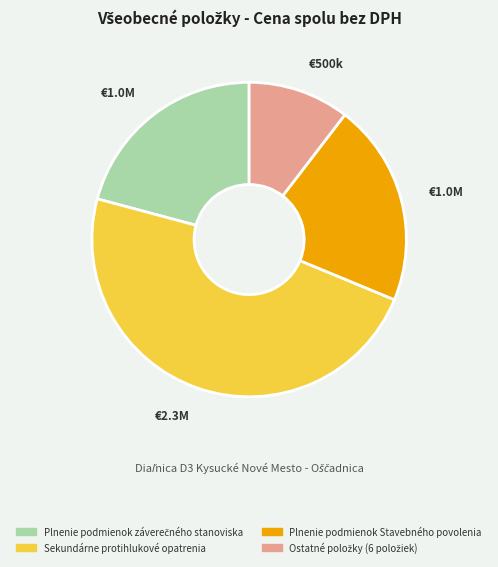

Is it true that Sekundárne protihlukové opatrenia is 54% of the pie?

False